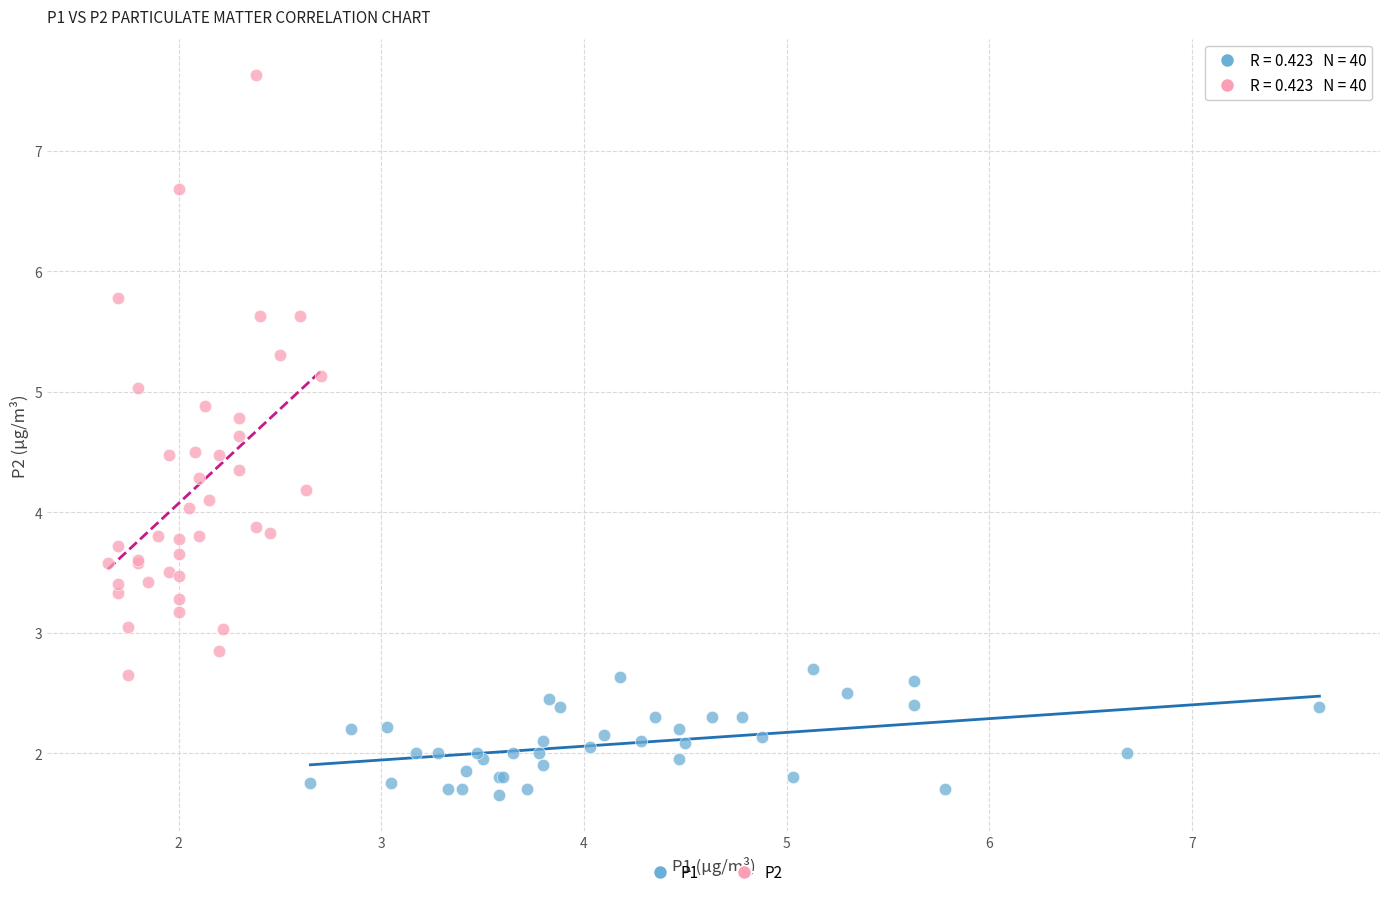

Which series has the largest Y range (max minus min)?

P2